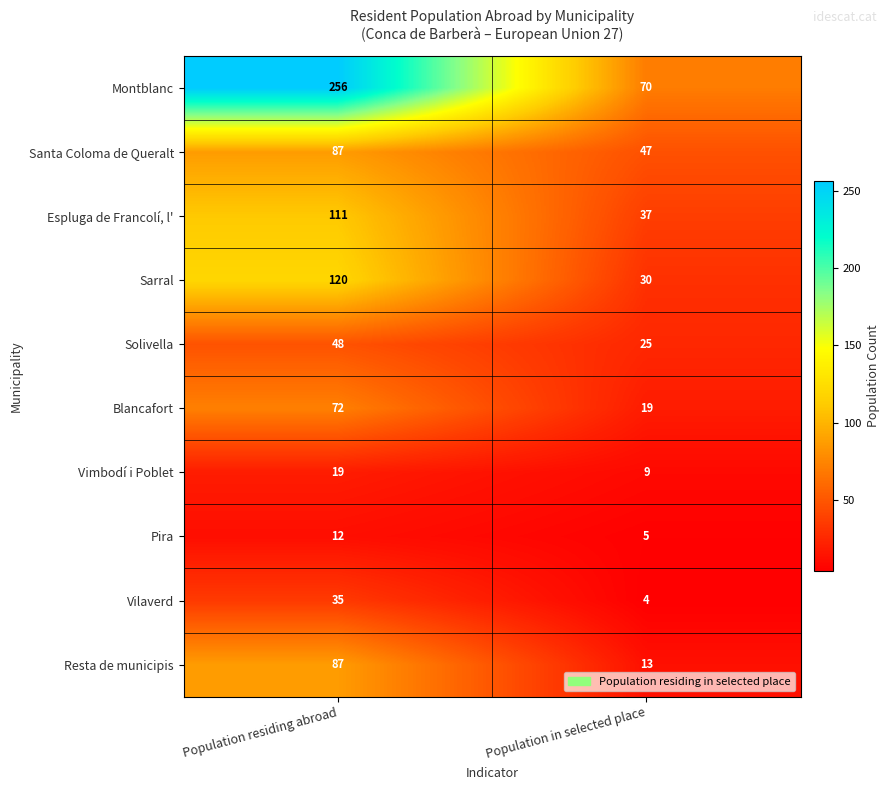

What is the difference between the Sarral values at Population residing abroad and Population in selected place?

90